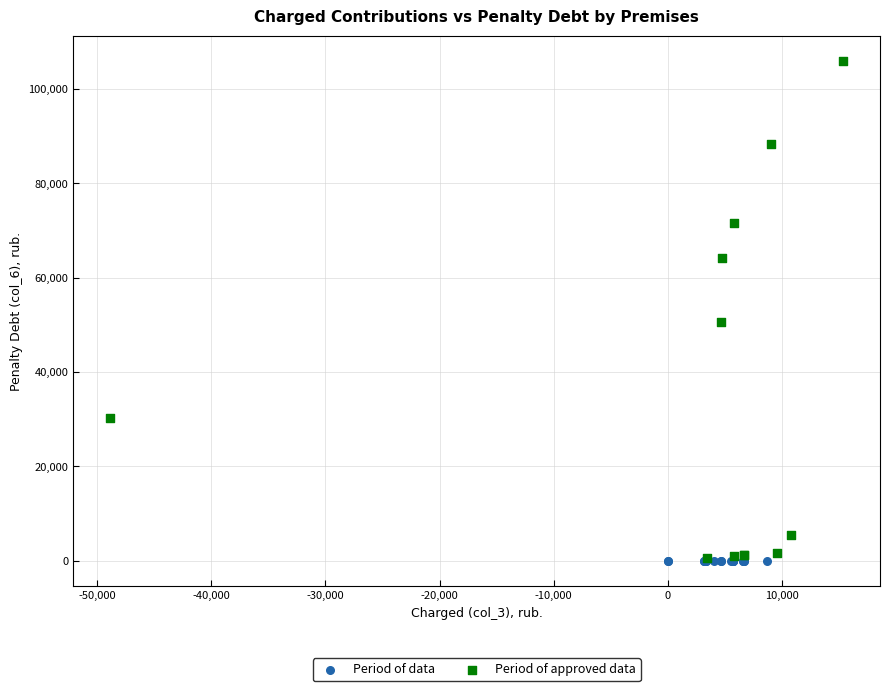

What are all the series names shown in the legend?

Period of data, Period of approved data